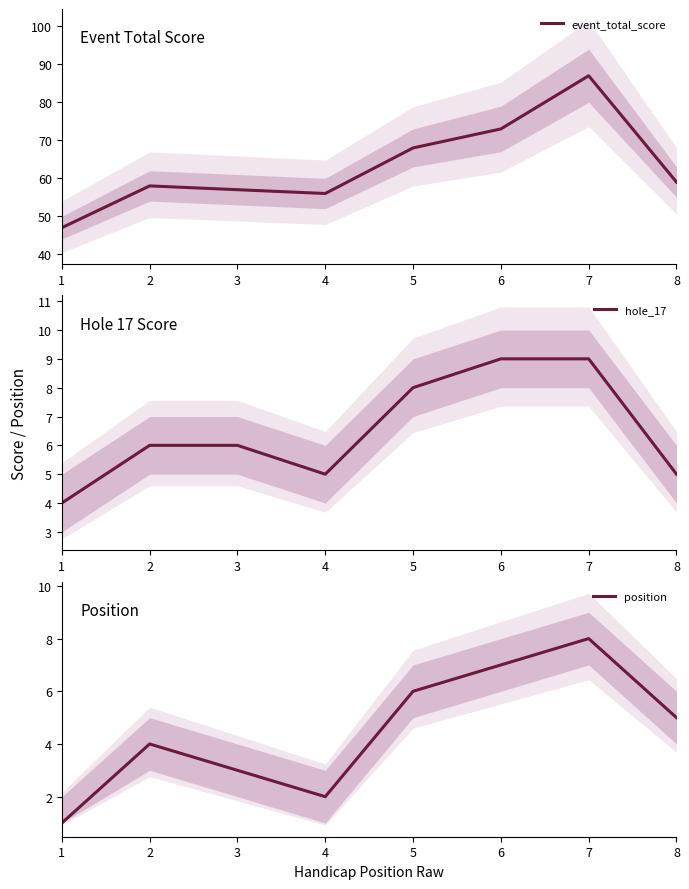

True or false: hole_17 has more than 1 points higher than both neighbors.

False